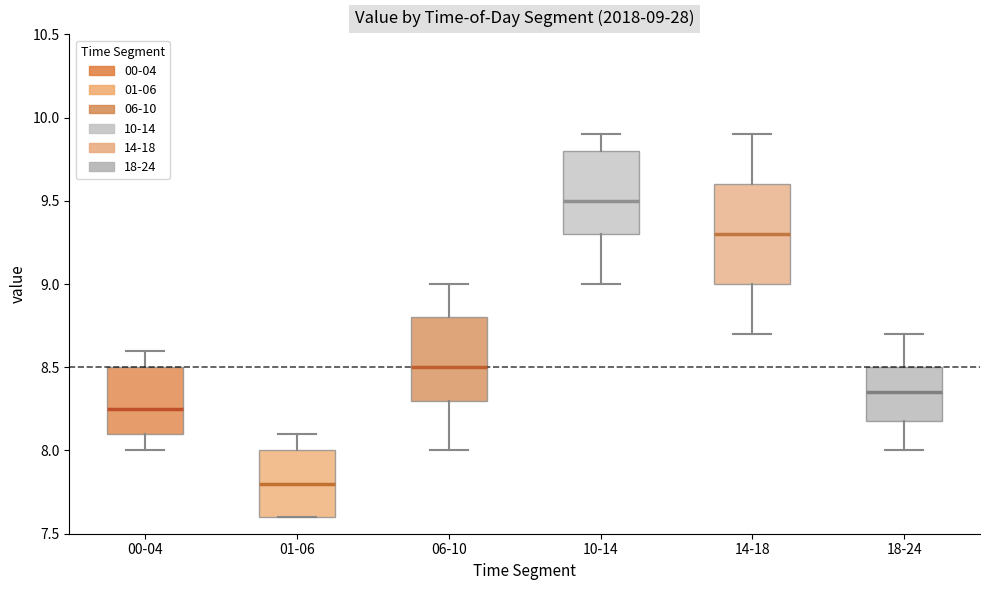

Which box's median line is the lowest?

01-06